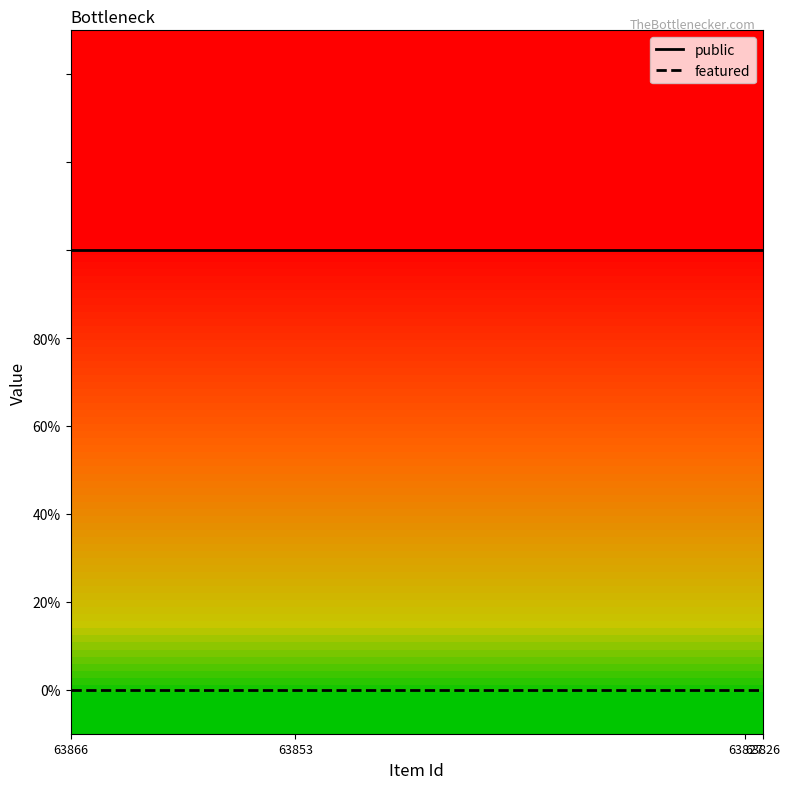

Reading right to left, extract all data points from this chart.

public: 1	1	1	1
featured: 0	0	0	0